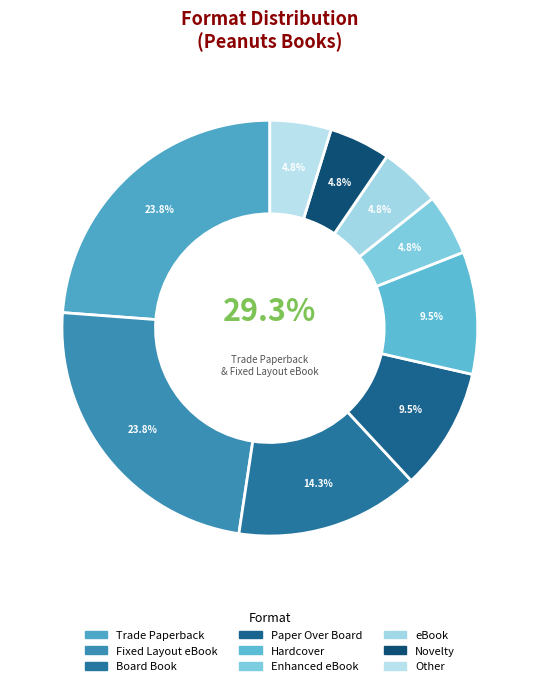

Rank the categories by value from lowest to highest.

Enhanced eBook, eBook, Novelty, Other, Paper Over Board, Hardcover, Board Book, Trade Paperback, Fixed Layout eBook